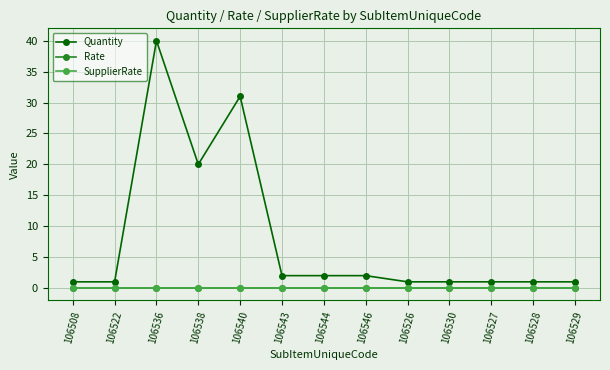

What is the label of the 3rd point from the left?

106536